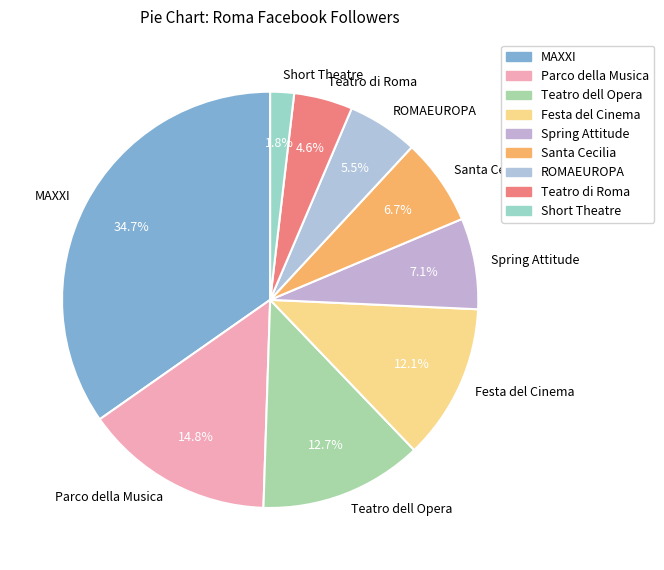

Approximately how many times larger is the value at Teatro di Roma compared to Festa del Cinema?

0.4